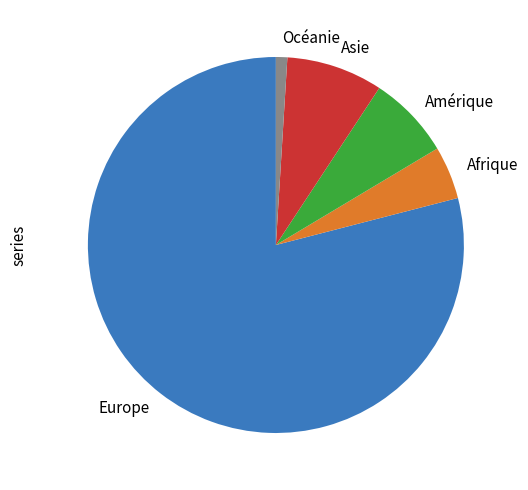

Combined, do Océanie and Europe account for over 50%?

Yes